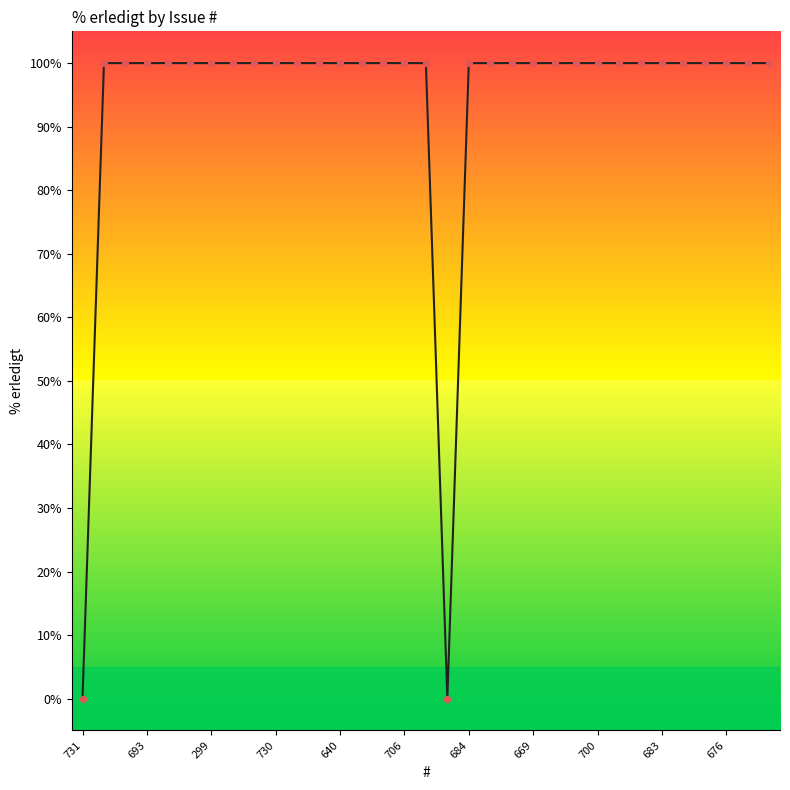

What is the maximum value shown in the chart?

100